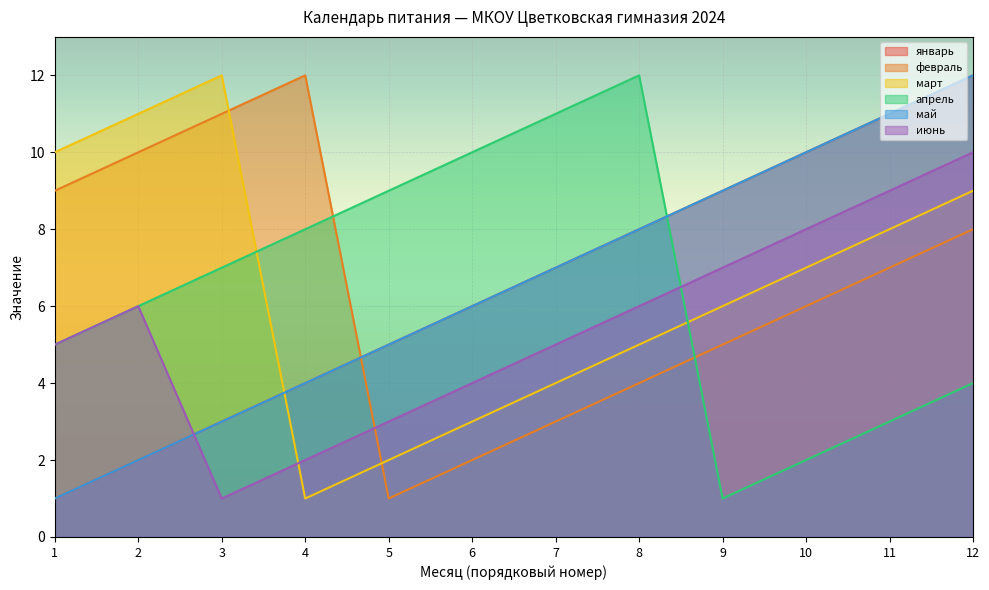

At which category is the sum across all series the highest?

12